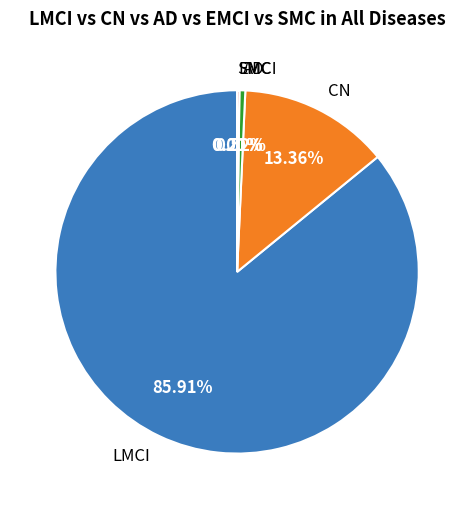

Which has a higher value, AD or LMCI?

LMCI